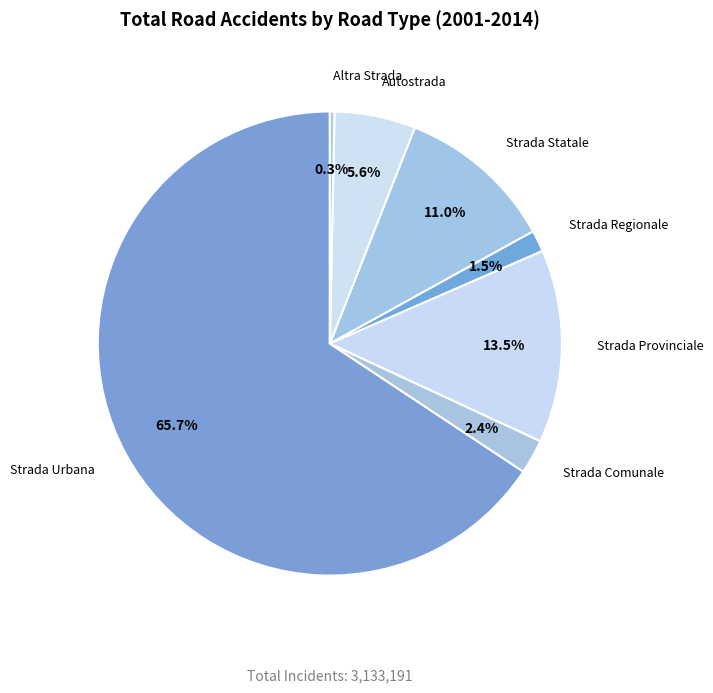

To the nearest percent, what is the combined percentage of Strada Regionale and Strada Comunale?

4%